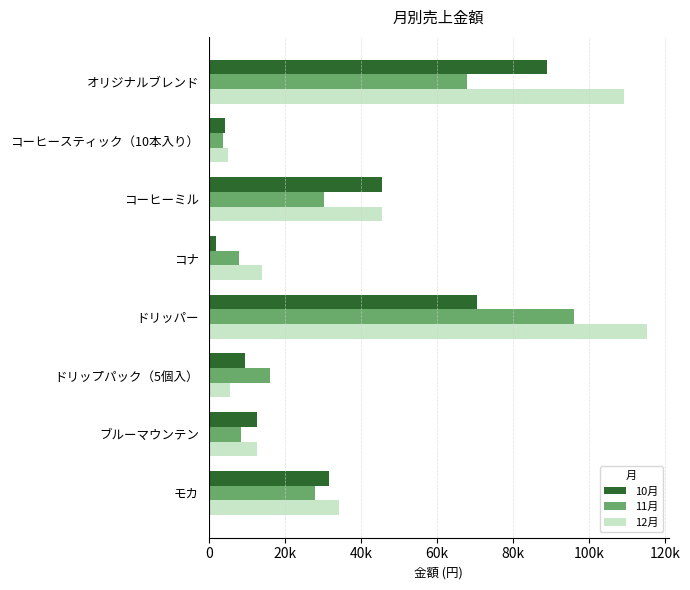

What is the value of the 12月 bar at the 2nd from the left?

4950